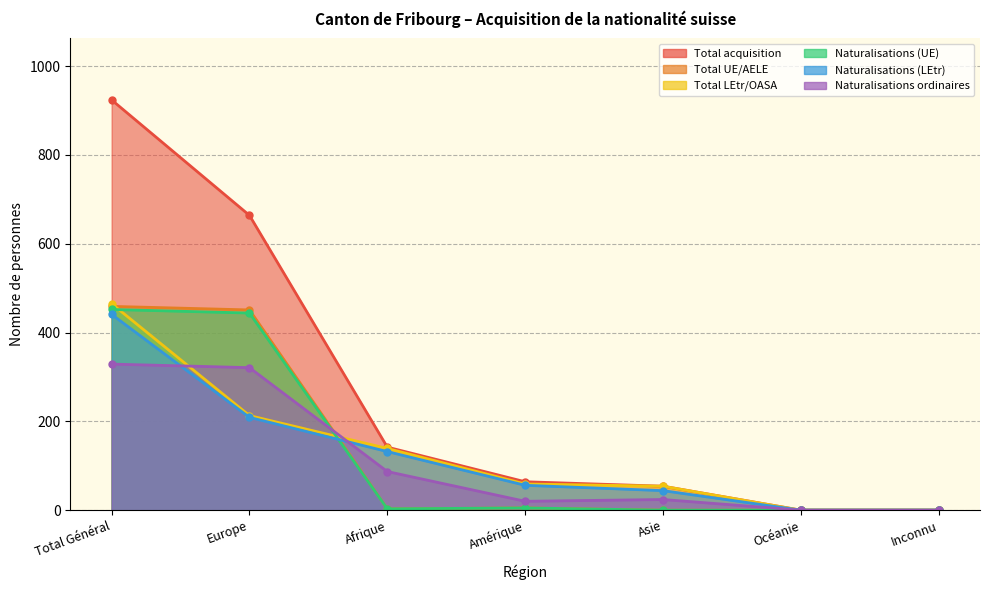

What is the average value of the Naturalisations (UE) series?

129